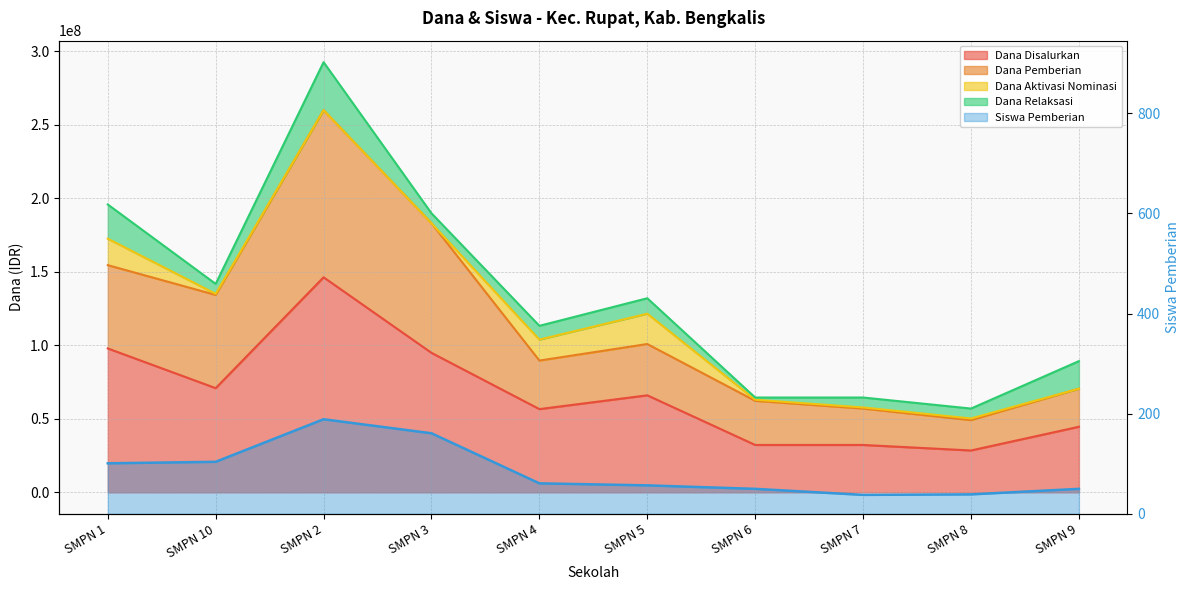

Reading left to right, what are all the values shown in this chart?

101	104	189	161	61	57	50	38	39	50